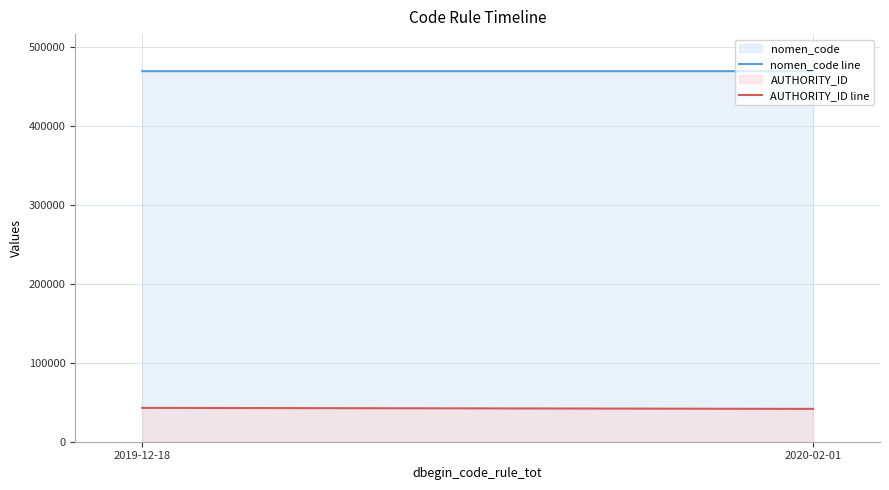

Reading left to right, transcribe all the data shown in this chart.

nomen_code line: 469335	469346
AUTHORITY_ID line: 42876	41595